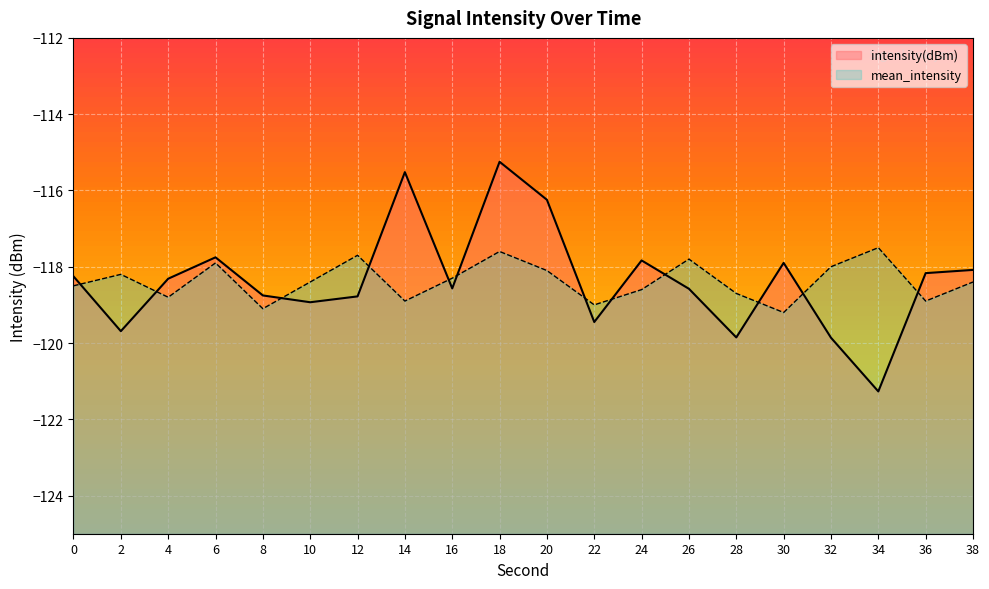

What is the difference between the intensity(dBm) values at 12 and 28?

1.1